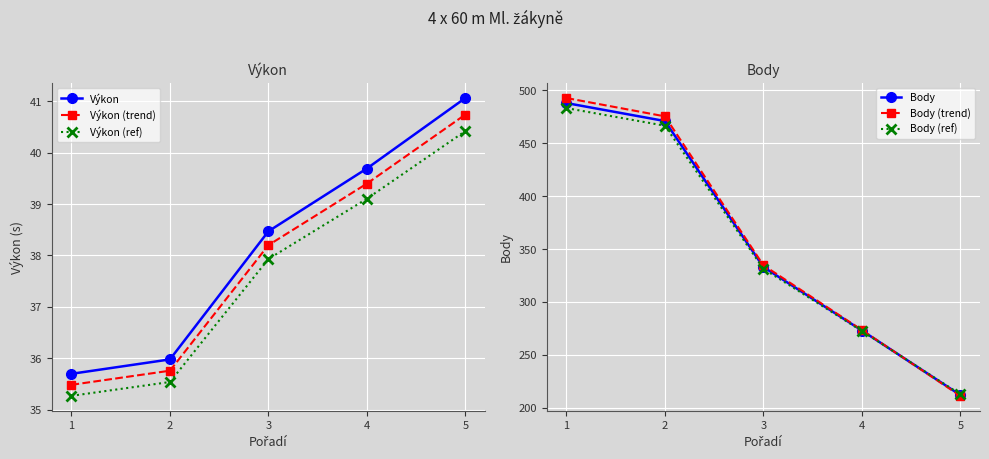

What is the maximum value shown in the chart?

492.8